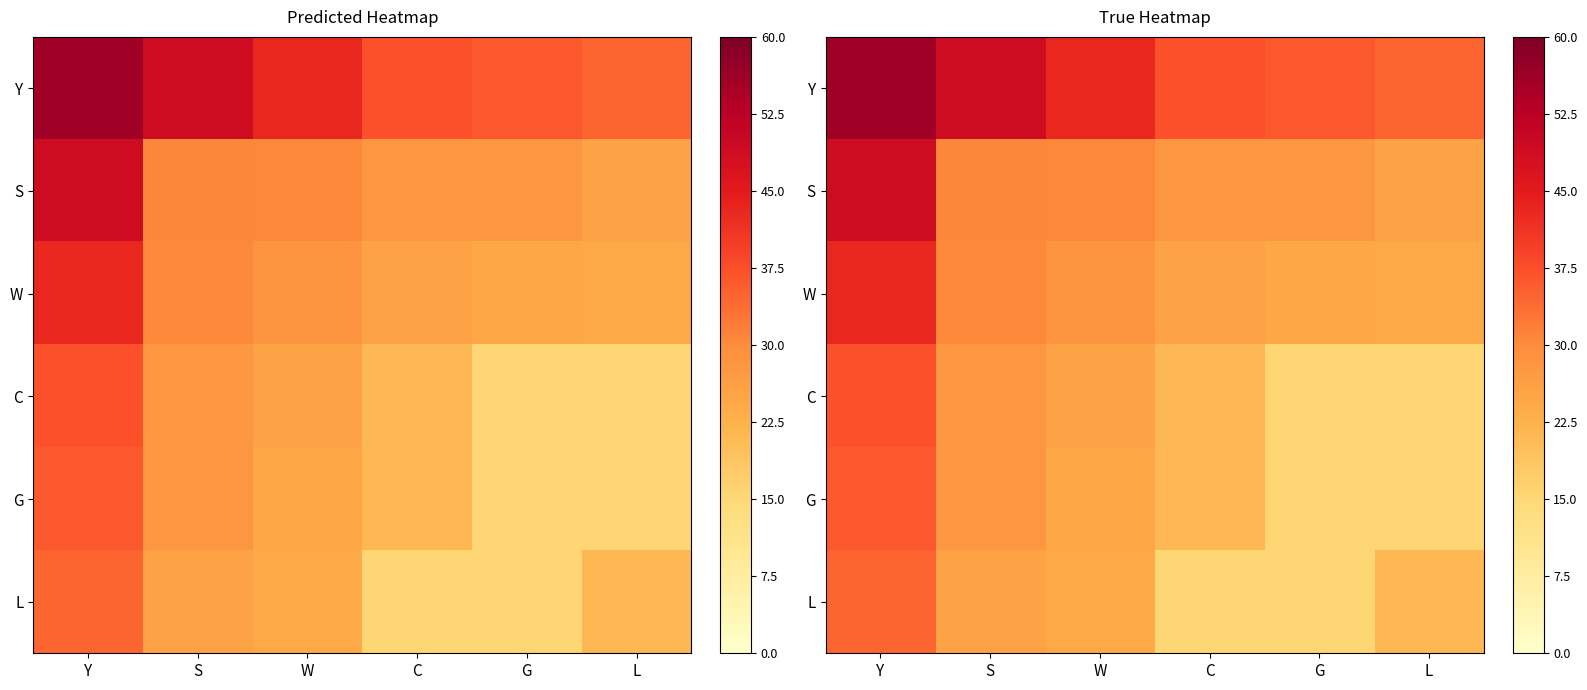

At L, list the series in order from largest to smallest.

Y, S, W, L, C, G